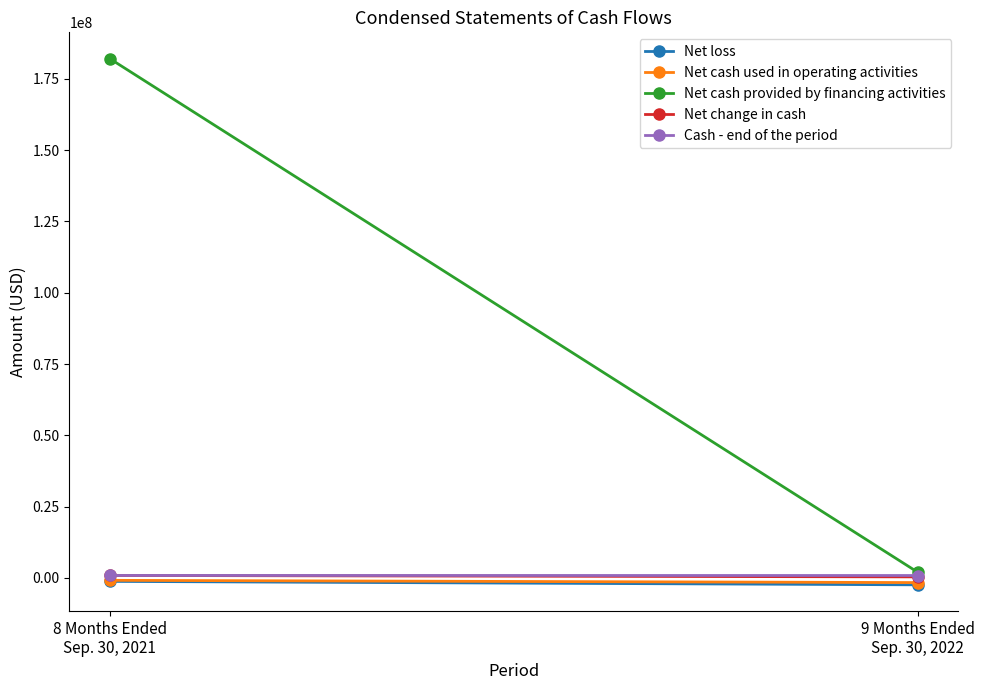

At how many categories does at least one series exceed 165680788?

1